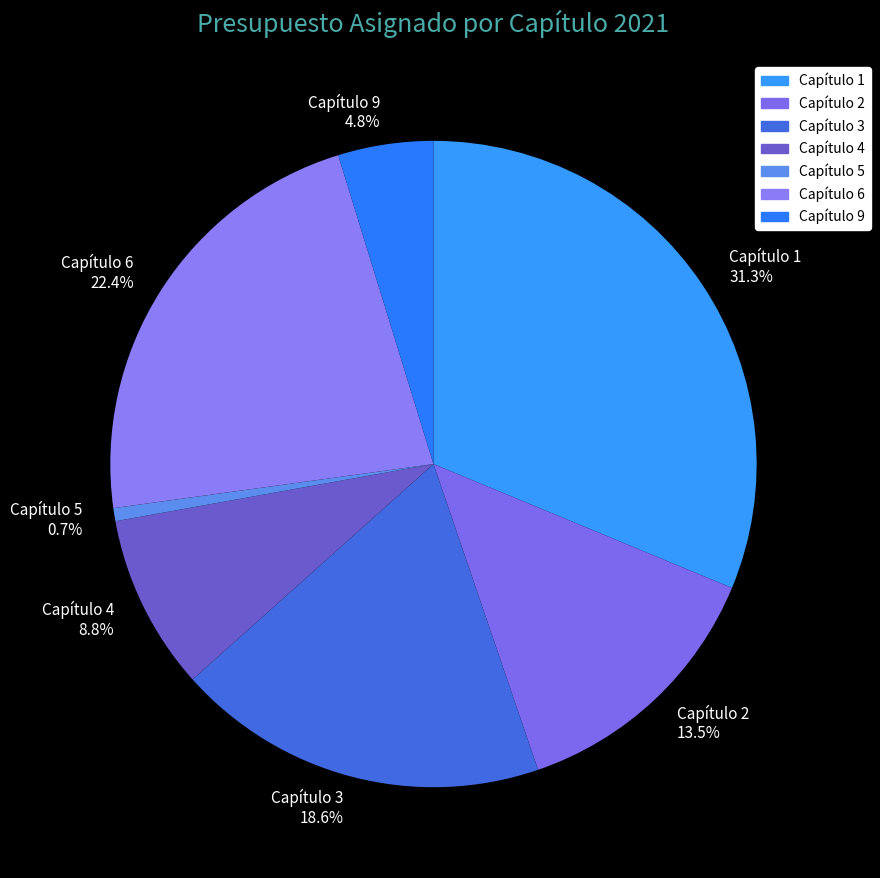

What is the largest slice in the pie chart?

Capítulo 1